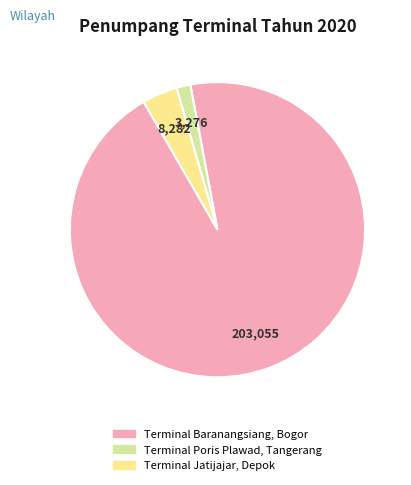

What is the majority slice?

Terminal Baranangsiang, Bogor